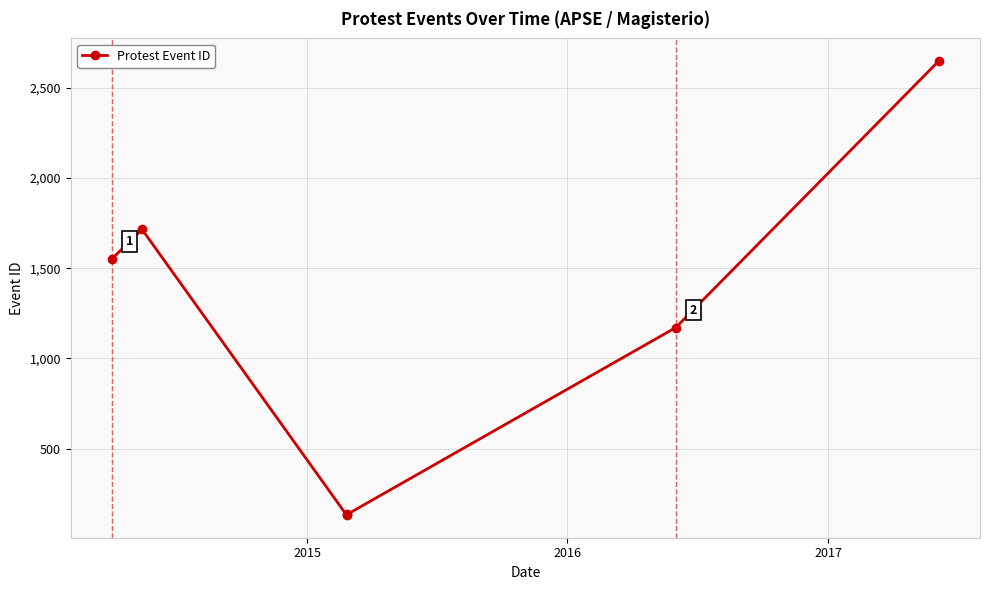

What is the smallest value displayed?

132